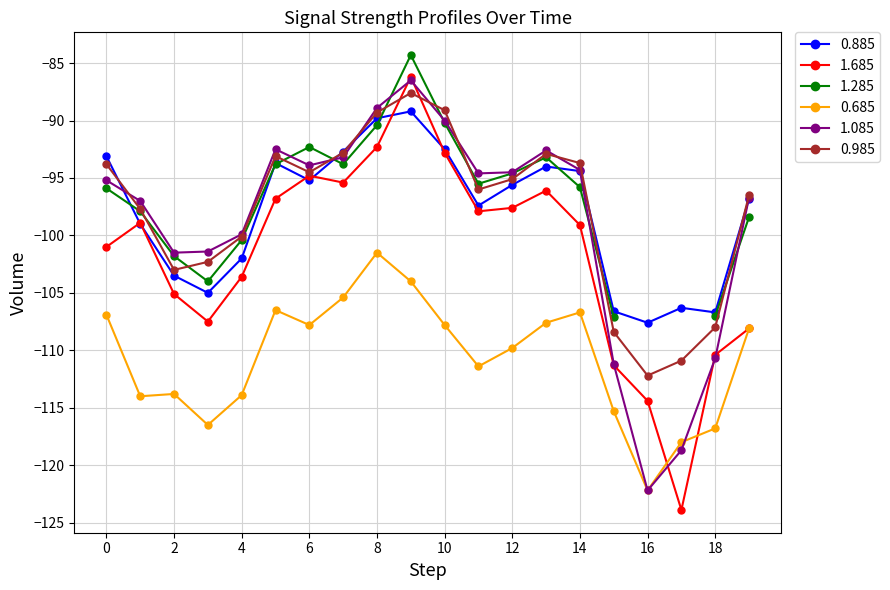

Is the value of 0.685 at 8 greater than the value of 0.985 at 4?

No